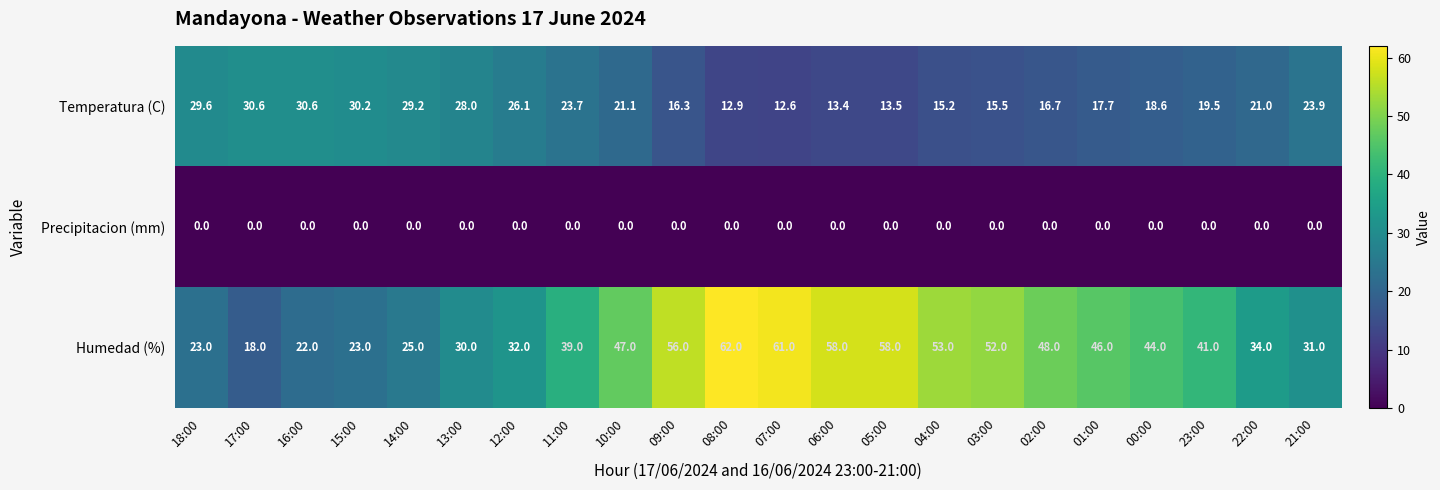

At which label is Humedad (%) closest to 40?

11:00